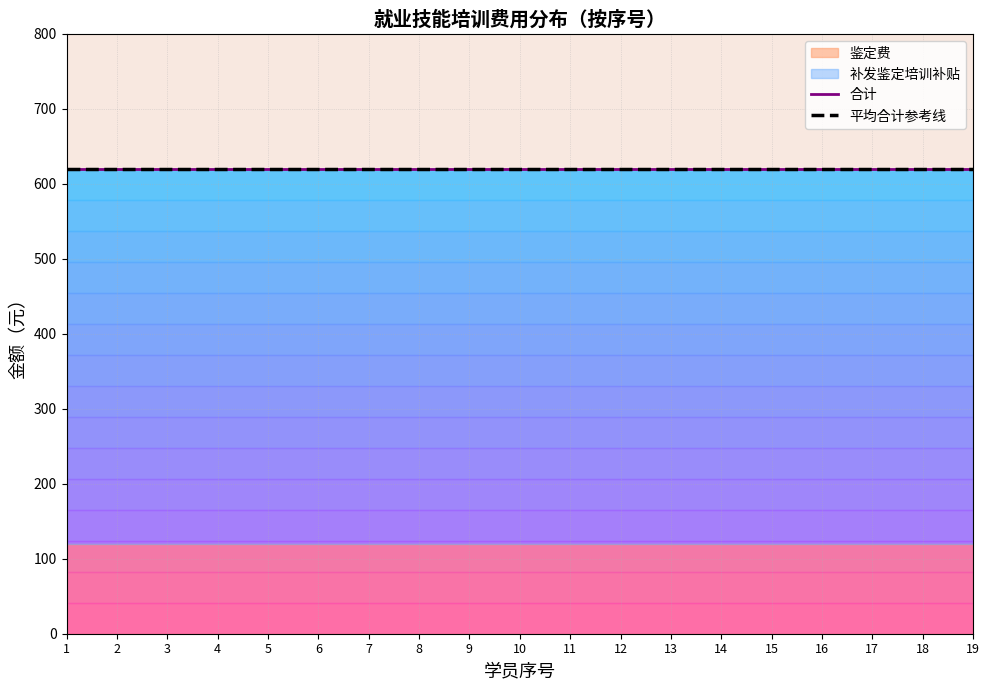

Does the chart have visible grid lines?

Yes